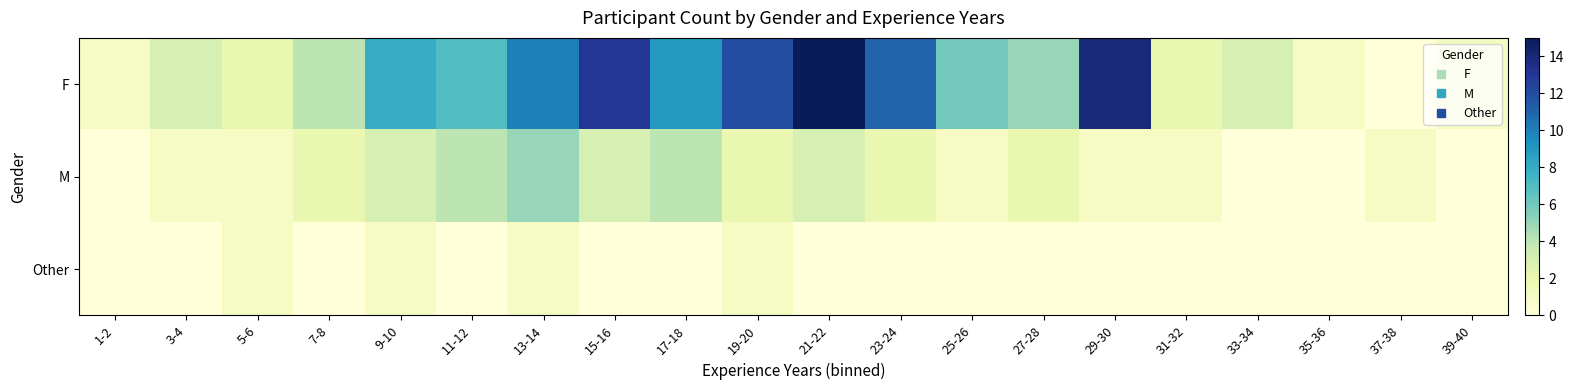

Reading left to right, extract all data points from this chart.

F: 1-2=1	3-4=3	5-6=2	7-8=4	9-10=8	11-12=7	13-14=10	15-16=13	17-18=9	19-20=12	21-22=15	23-24=11	25-26=6	27-28=5	29-30=14	31-32=2	33-34=3	35-36=1	37-38=0	39-40=1
M: 1-2=0	3-4=1	5-6=1	7-8=2	9-10=3	11-12=4	13-14=5	15-16=3	17-18=4	19-20=2	21-22=3	23-24=2	25-26=1	27-28=2	29-30=1	31-32=1	33-34=0	35-36=0	37-38=1	39-40=0
Other: 1-2=0	3-4=0	5-6=1	7-8=0	9-10=1	11-12=0	13-14=1	15-16=0	17-18=0	19-20=1	21-22=0	23-24=0	25-26=0	27-28=0	29-30=0	31-32=0	33-34=0	35-36=0	37-38=0	39-40=0